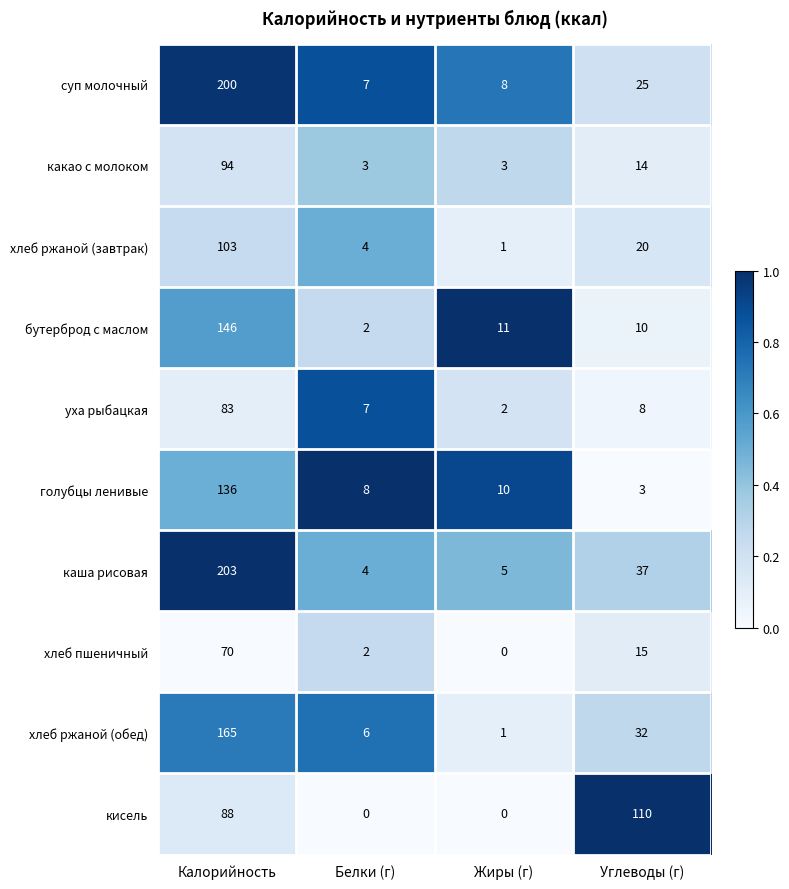

At which category is the sum across all series the highest?

Калорийность